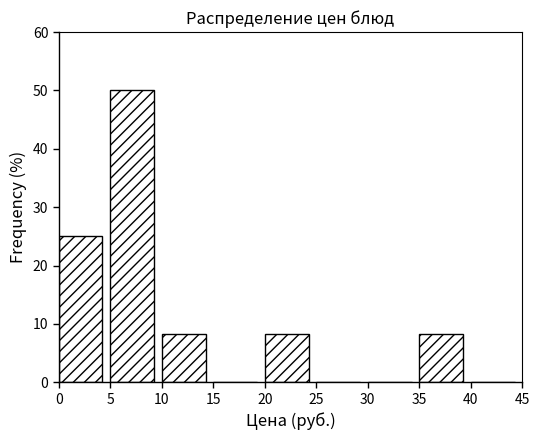

Reading left to right, transcribe this chart: for each bar, give the range it covers on the x-axis and its height. The values are not printed on the chart, so give them approximately, as read against the axis.

0 to 5: 25
5 to 10: 50
10 to 15: 8
15 to 20: 0
20 to 25: 8
25 to 30: 0
30 to 35: 0
35 to 40: 8
40 to 45: 0